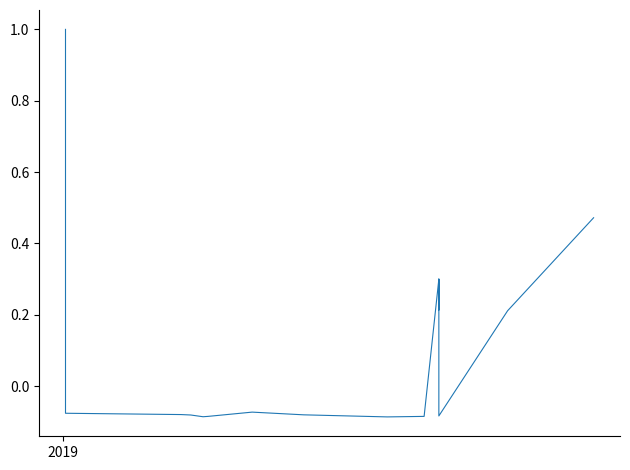

How many data points are less than 0?

33